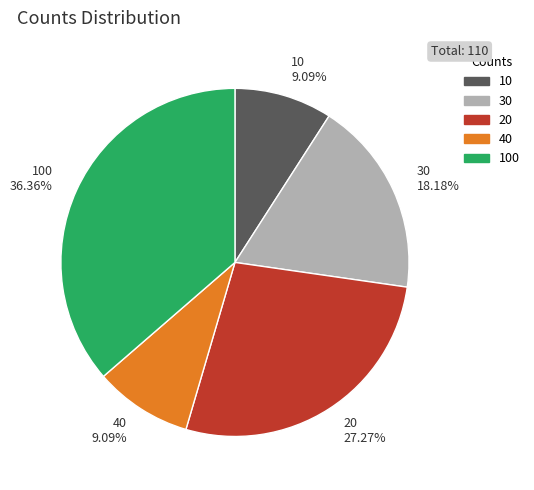

Does any single category account for the majority?

No